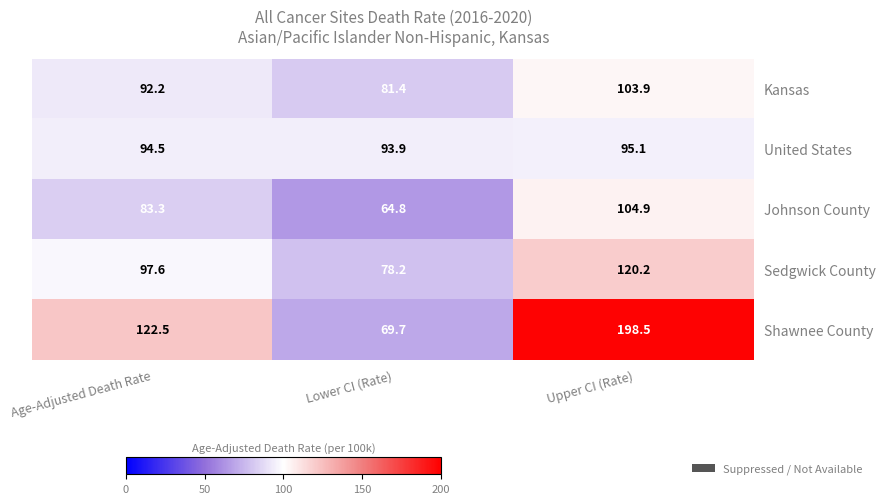

Which series has the widest spread of values?

Shawnee County